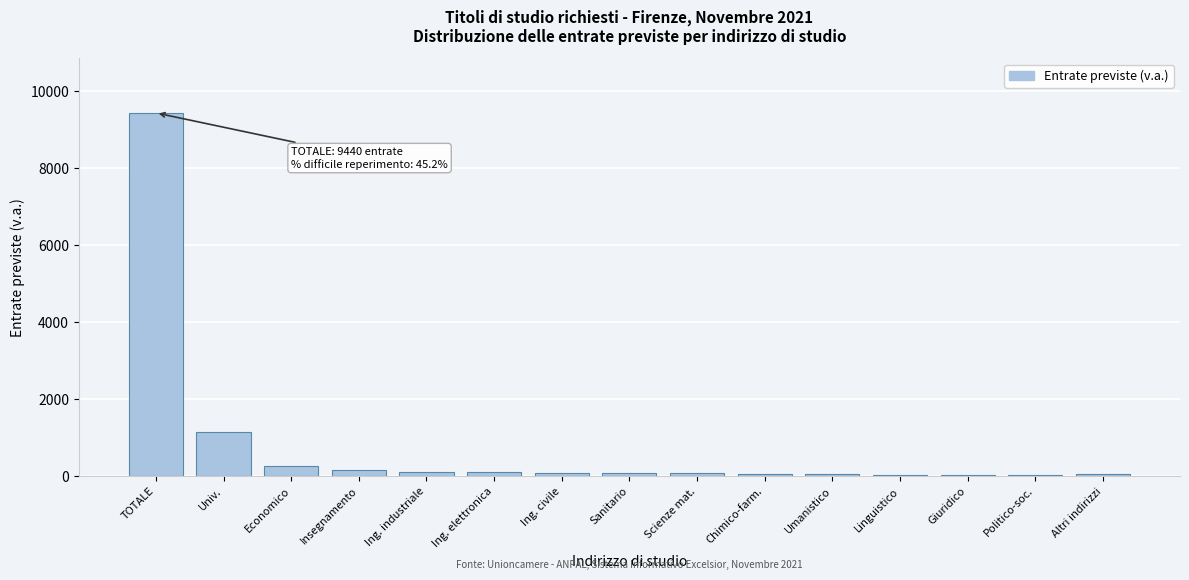

Where is the data nearest to the value 4735?

Univ.